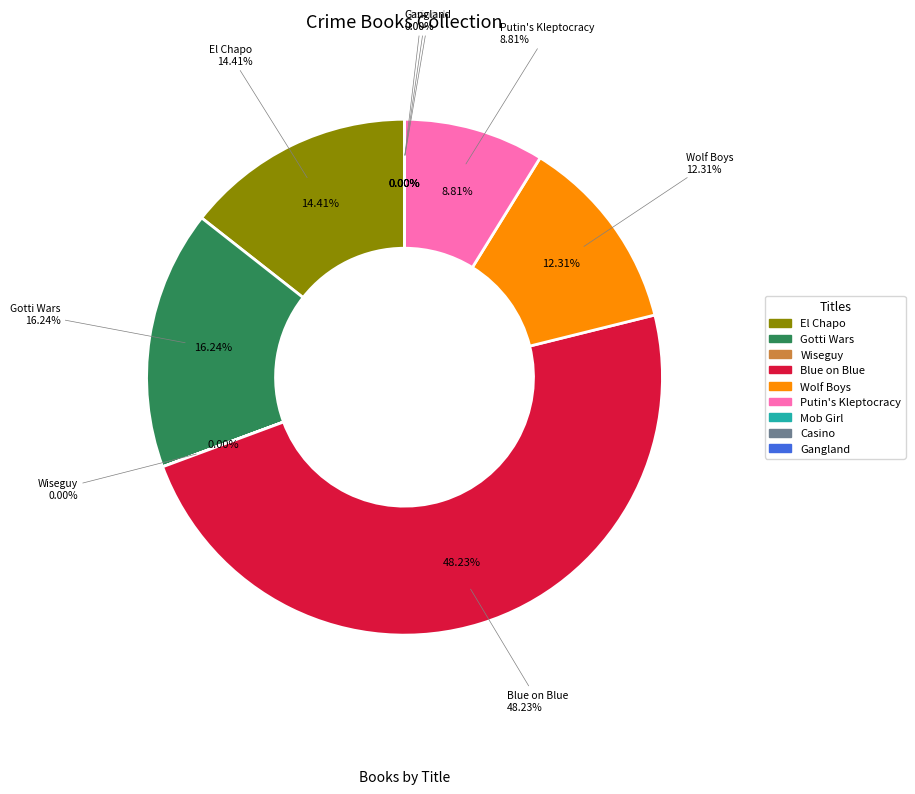

Does any single category account for the majority?

No